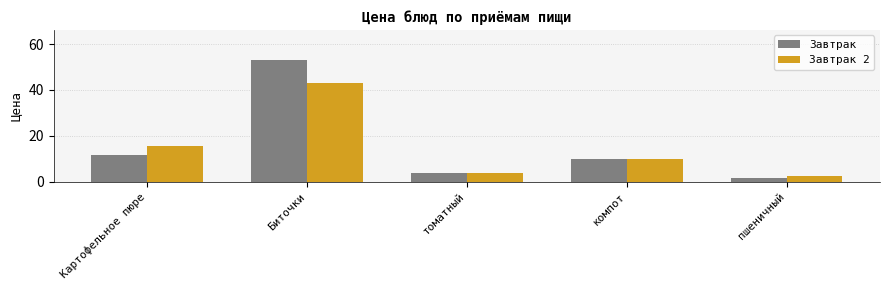

What position from the right is компот?

2